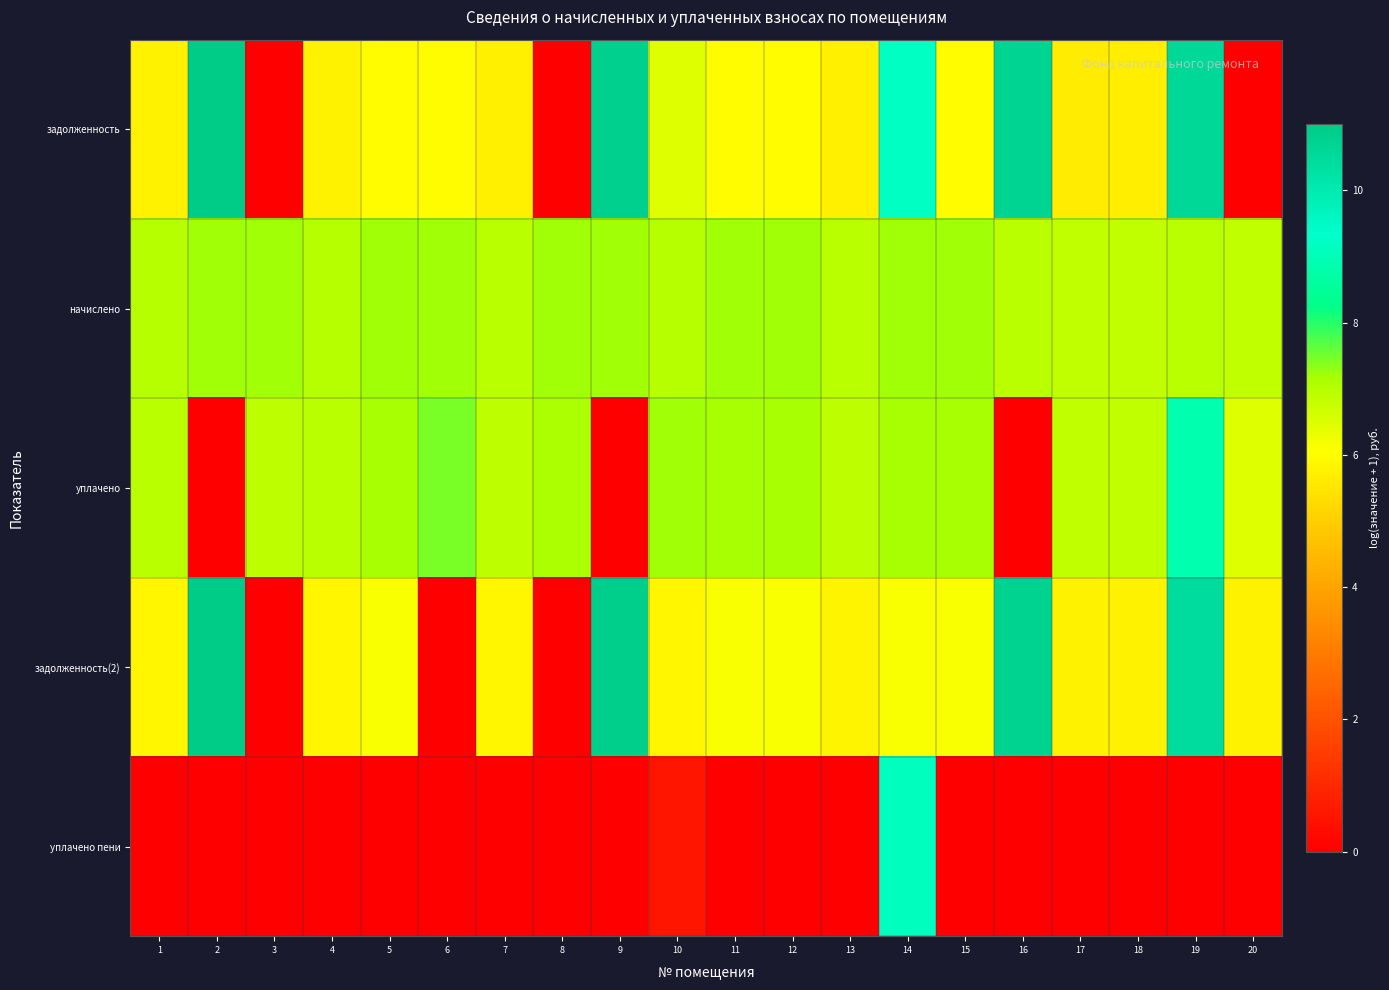

How many series are shown in this chart?

5